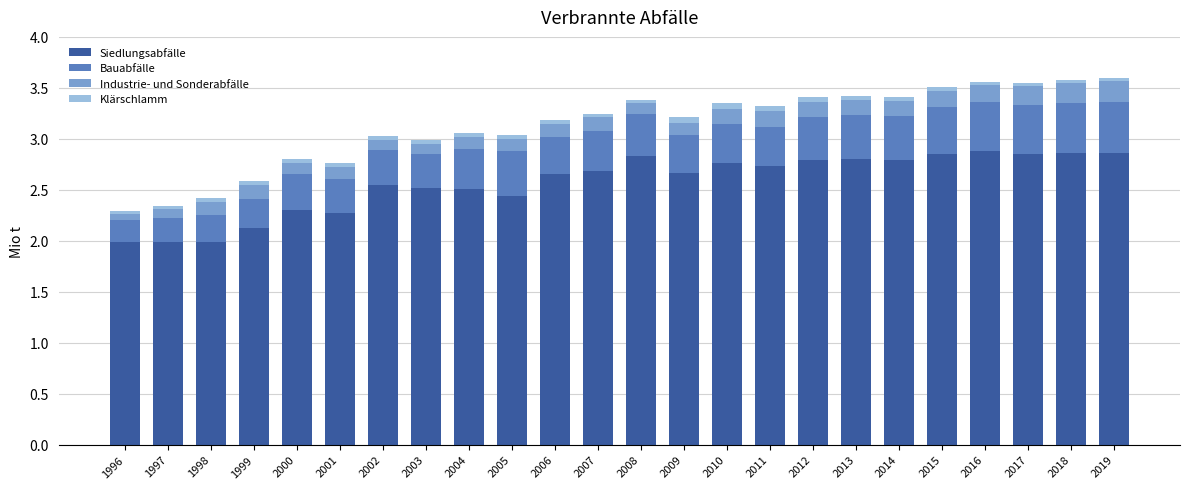

What is the lowest value of the Siedlungsabfälle series?

2.0